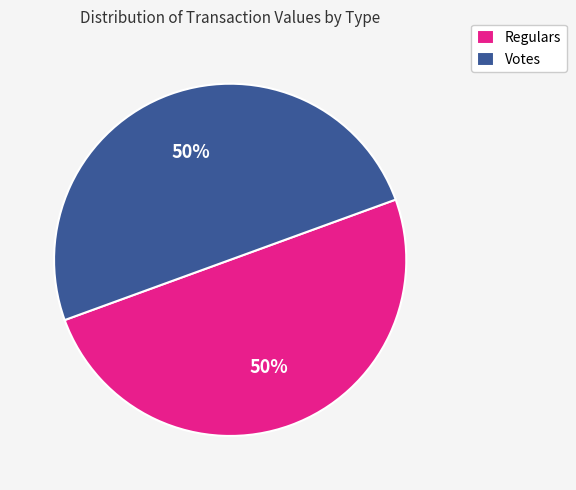

The Votes slice represents 50% of the pie. True or false?

True